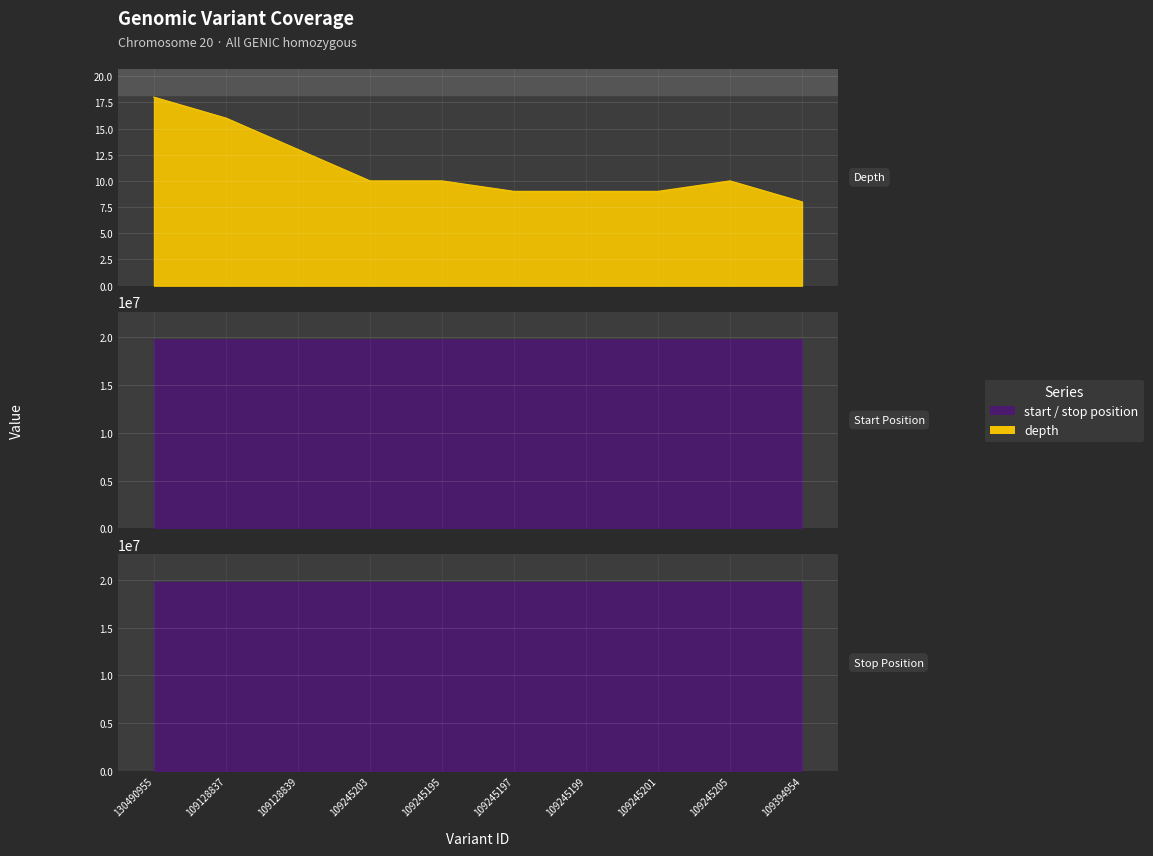

Rank the categories by stop value from highest to lowest.

109394954, 109245205, 109245203, 109245201, 109245199, 109245197, 109245195, 109128839, 109128837, 130490955